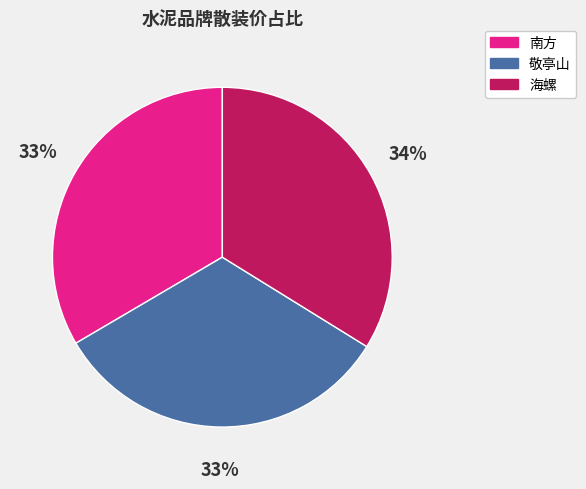

How many segments does this pie chart have?

3